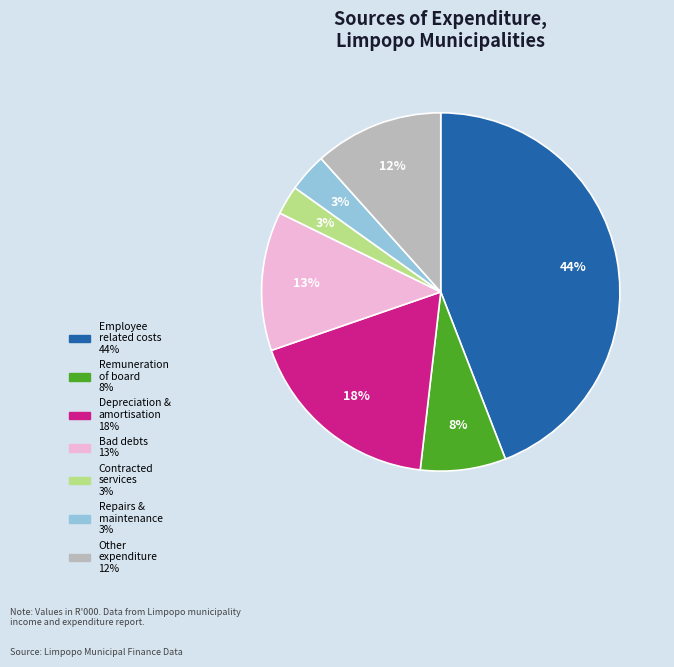

To the nearest percent, what is the average slice percentage?

14%